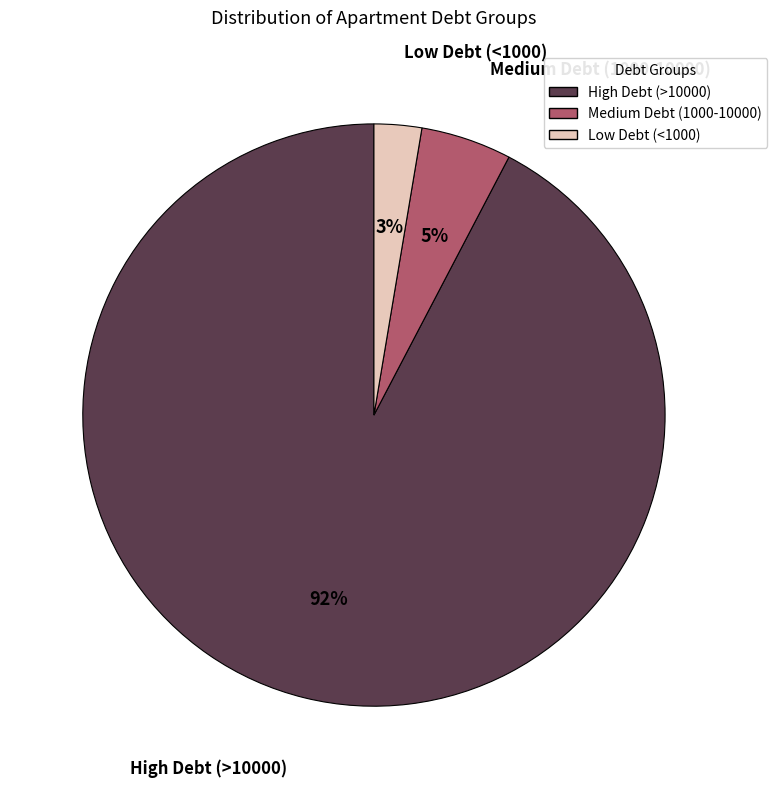

To the nearest percent, what is the average slice percentage?

33%